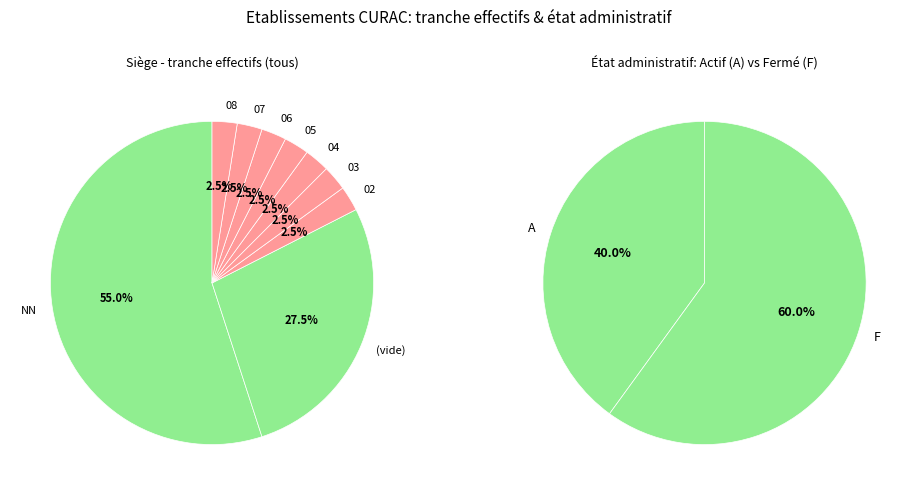

Which slice represents more than half of the pie?

NN